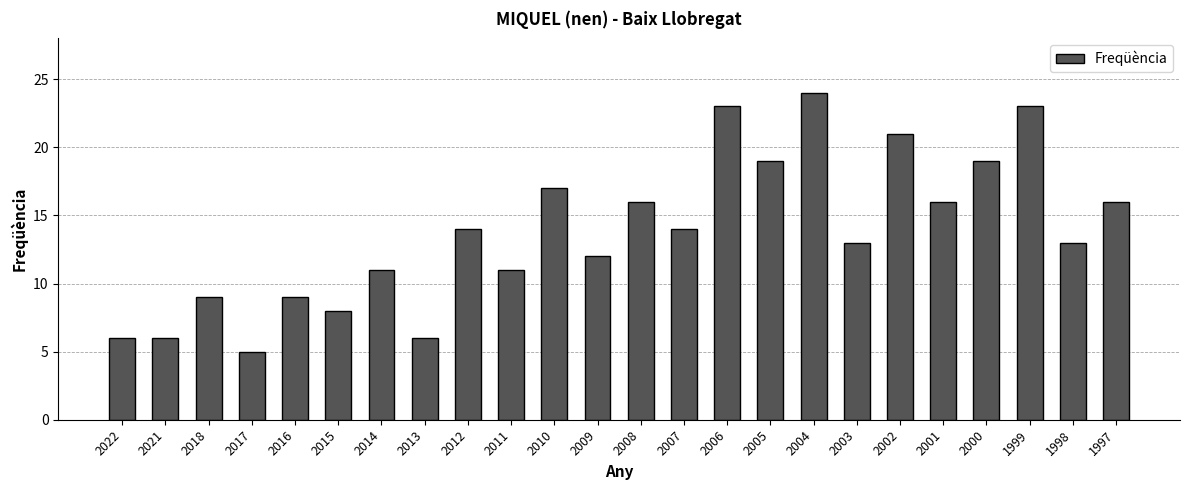

The value at 2006 is 23. True or false?

True